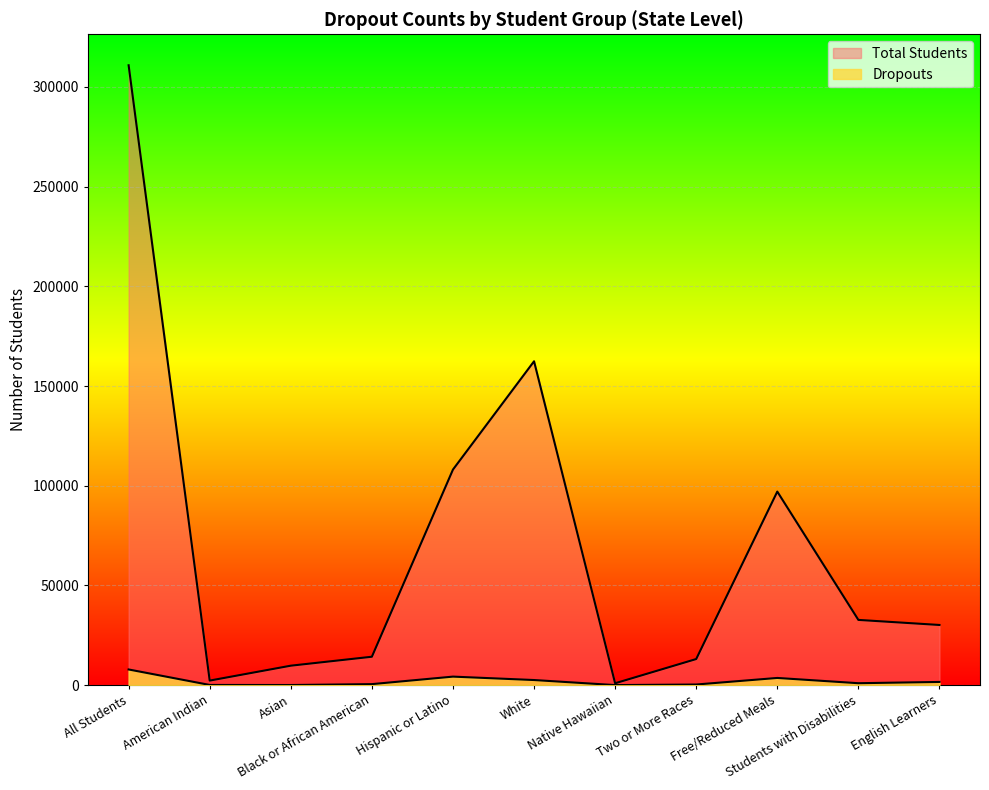

What is the difference between the highest and lowest values at Students with Disabilities?

31748